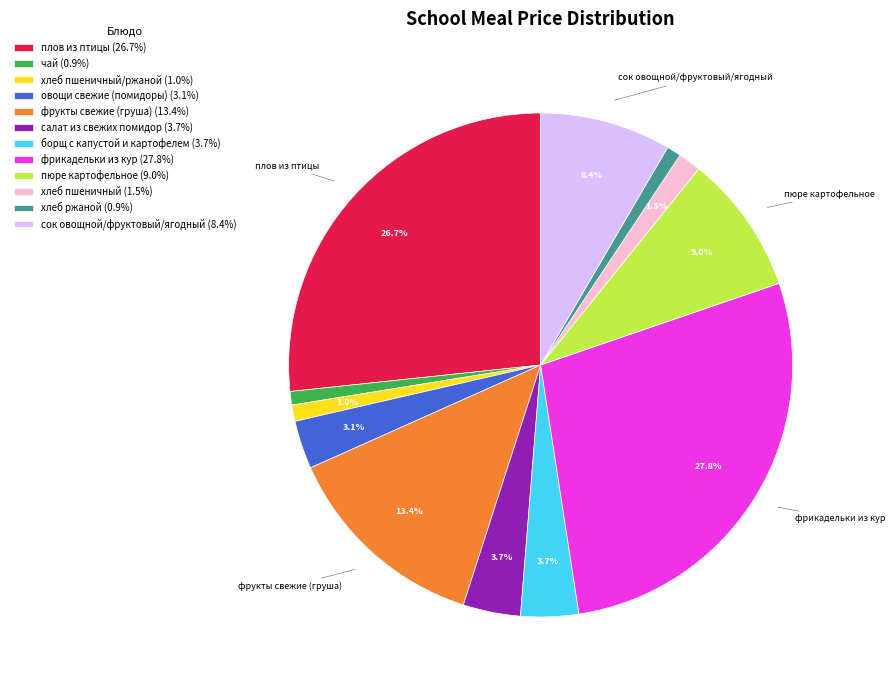

What percentage is NOT represented by борщ с капустой и картофелем (3.7%)?

96.3%